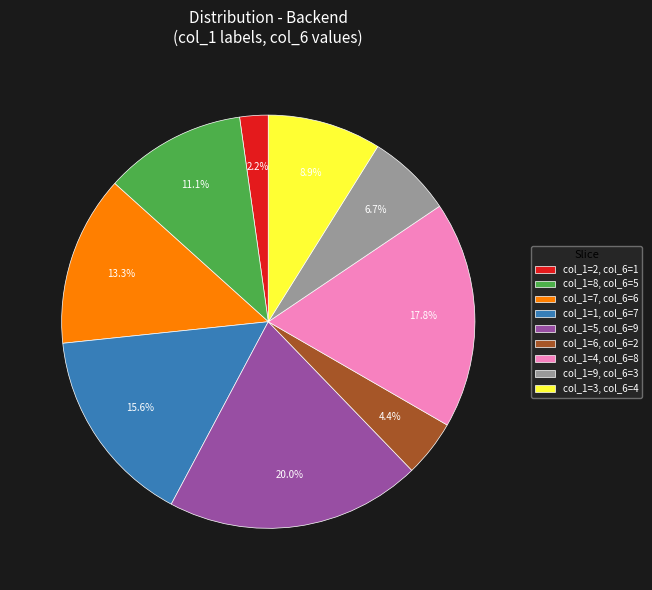

Is there any slice that represents more than half of the pie?

No